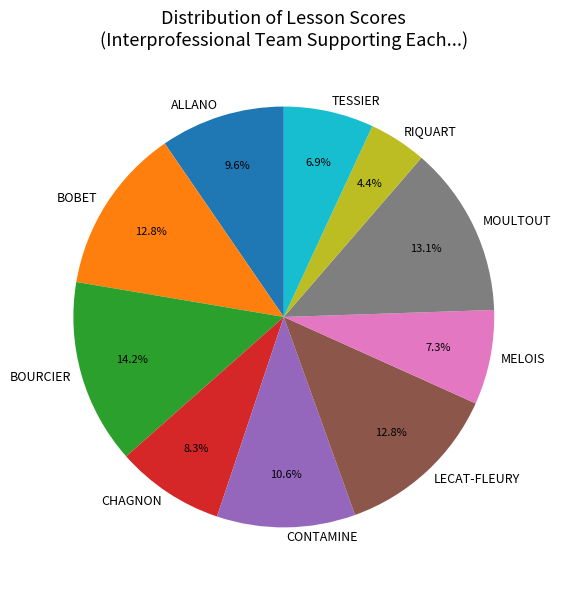

Which category has the biggest portion of the pie?

BOURCIER